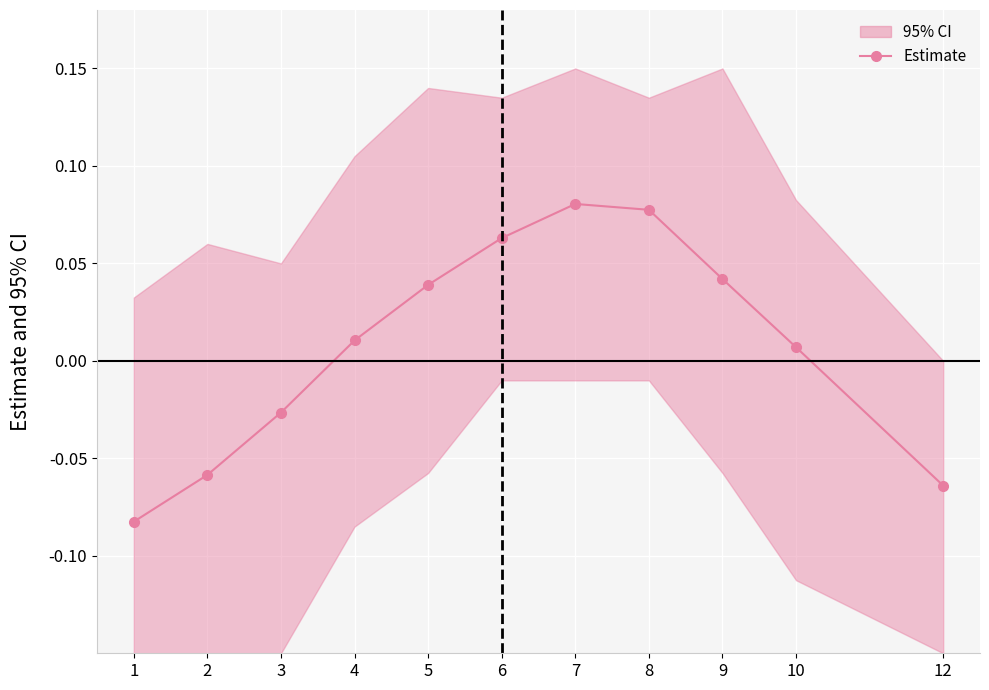

Which category has the highest value across all series?

7